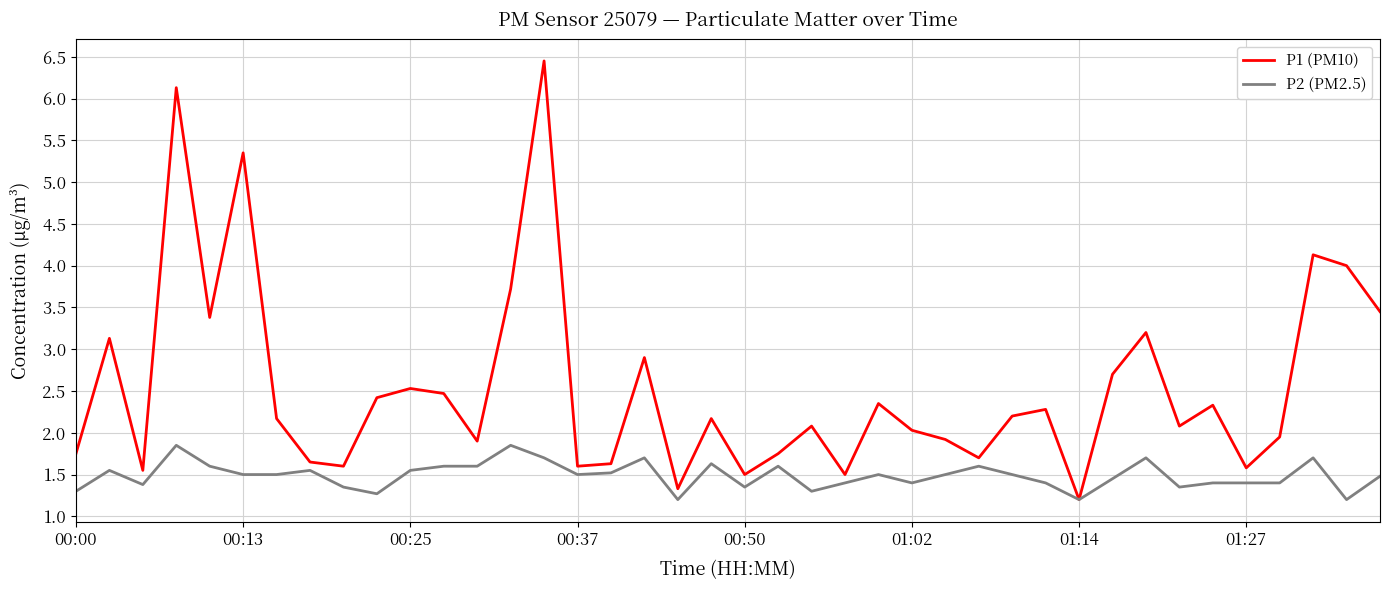

What is the greatest value displayed?

6.5